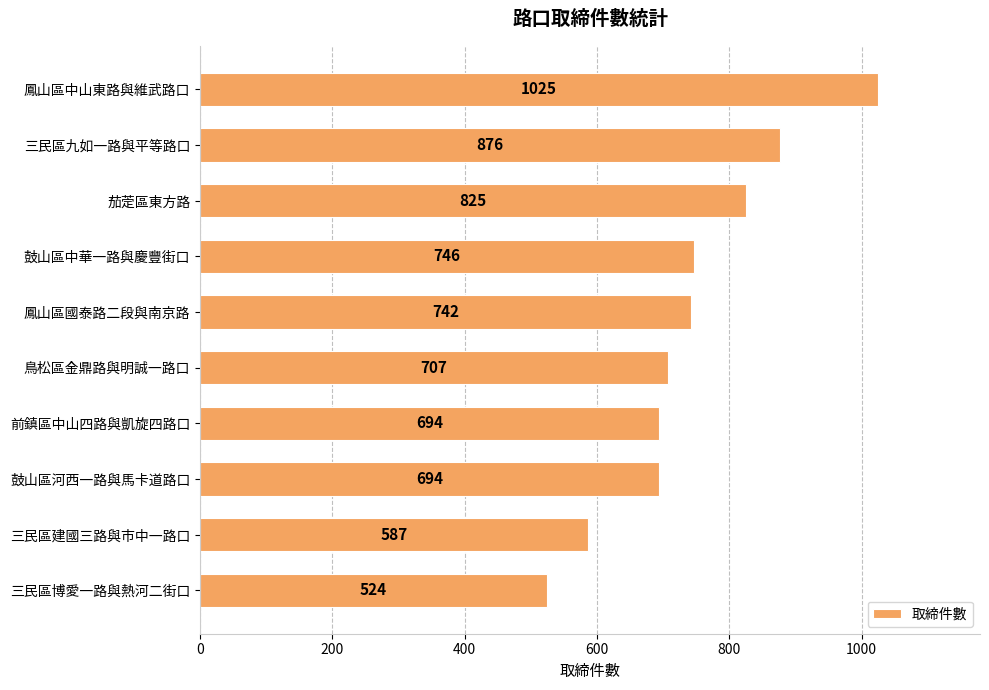

Reading top to bottom, transcribe all the data shown in this chart.

鳳山區中山東路與維武路口=1025	三民區九如一路與平等路口=876	茄萣區東方路=825	鼓山區中華一路與慶豐街口=746	鳳山區國泰路二段與南京路=742	鳥松區金鼎路與明誠一路口=707	前鎮區中山四路與凱旋四路口=694	鼓山區河西一路與馬卡道路口=694	三民區建國三路與市中一路口=587	三民區博愛一路與熱河二街口=524